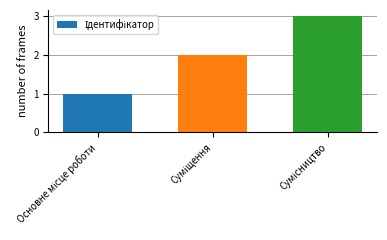

What is the sum of all values?

6